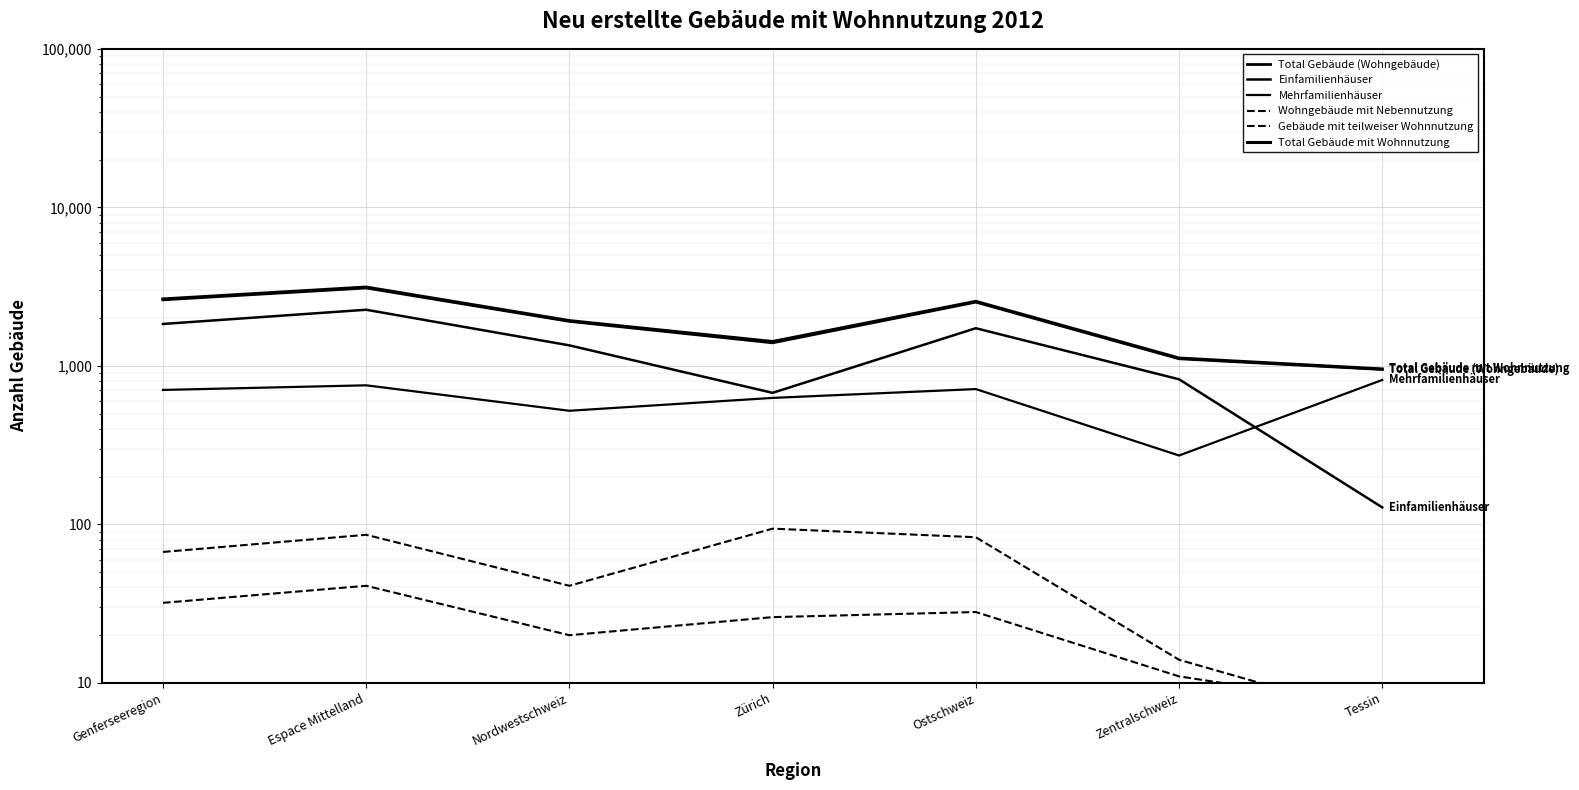

What position from the left is Genferseeregion?

1